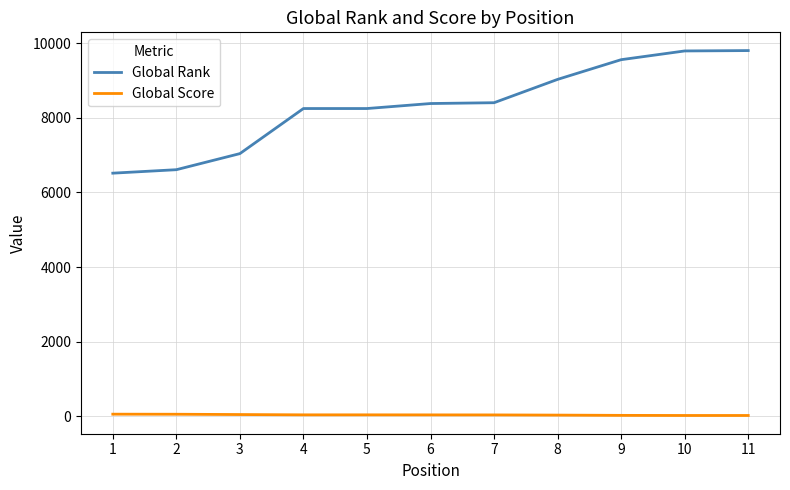

True or false: Global Rank has a value of 6608 at 2.

True